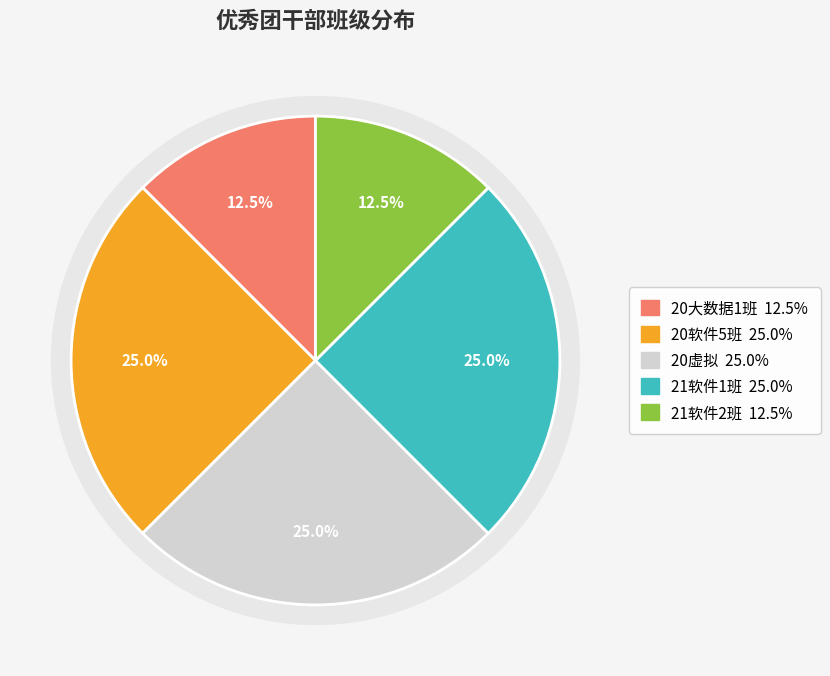

How many slices are in this pie chart?

5